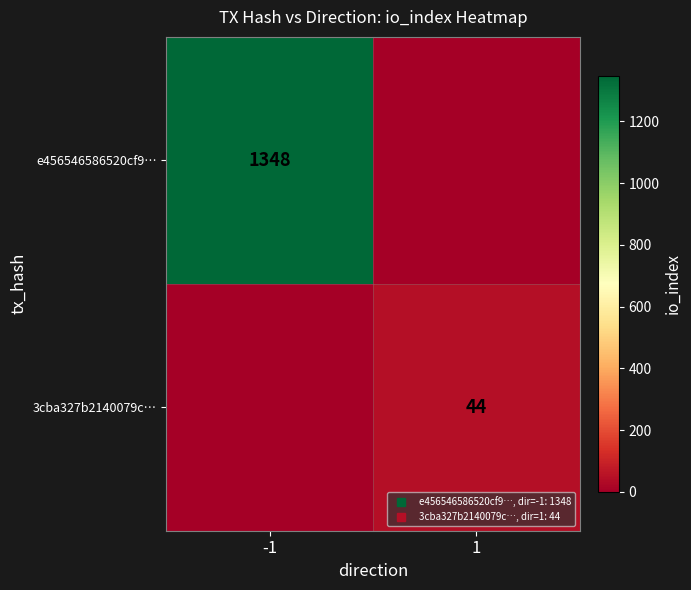

What is the spread (max minus min) of values at -1?

1348